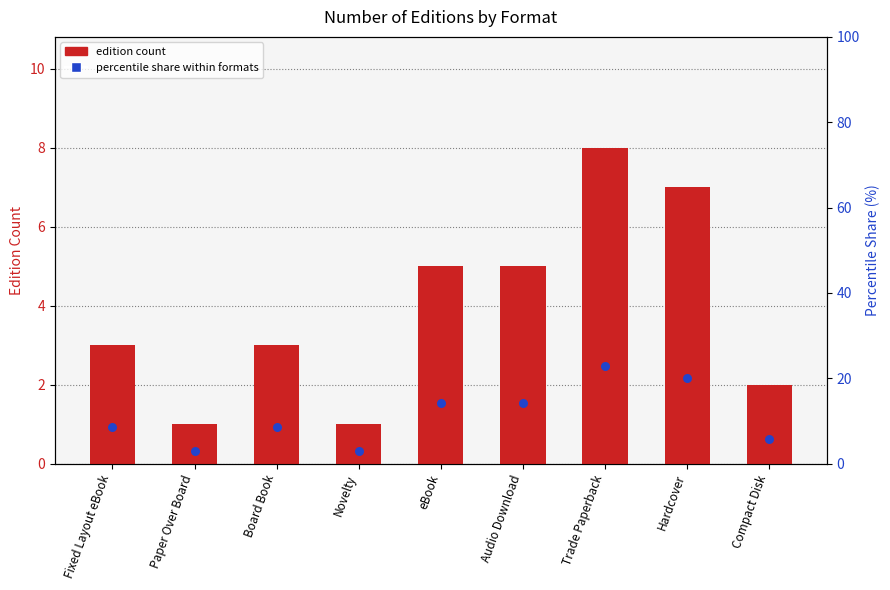

At which category is the sum across all series the highest?

Trade Paperback